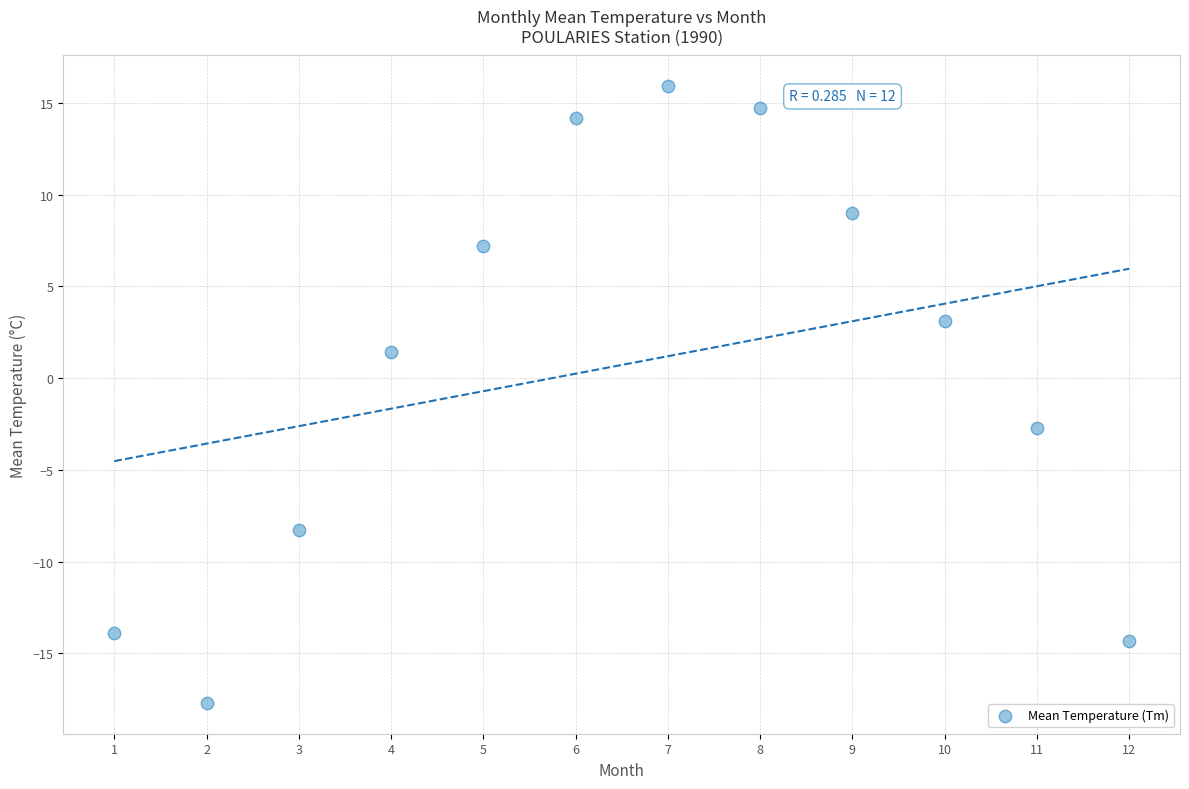

What Y value in the scatter plot is closest to 0?

1.4